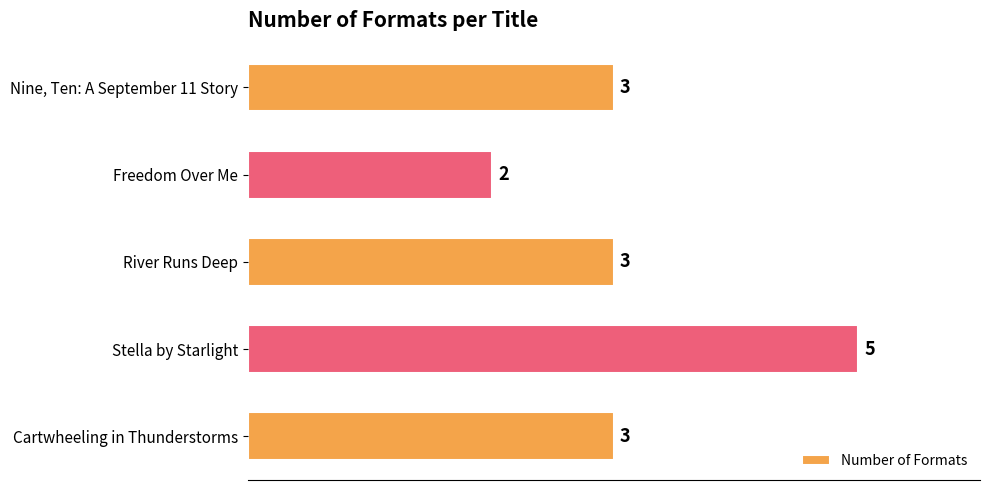

What is the sum of the values at River Runs Deep and Nine, Ten: A September 11 Story?

6